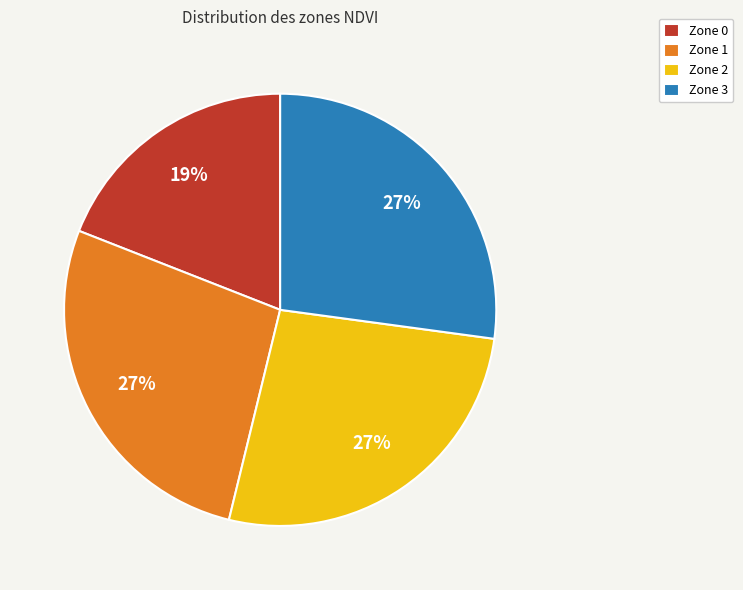

How many slices are in this pie chart?

4